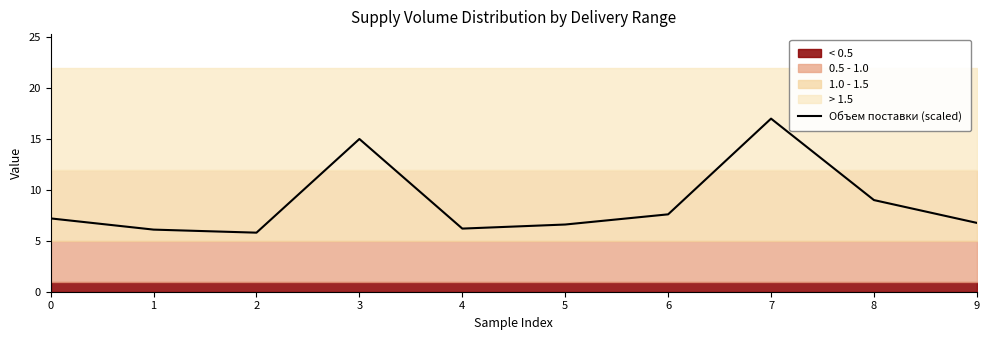

What is the smallest value displayed?

5.8